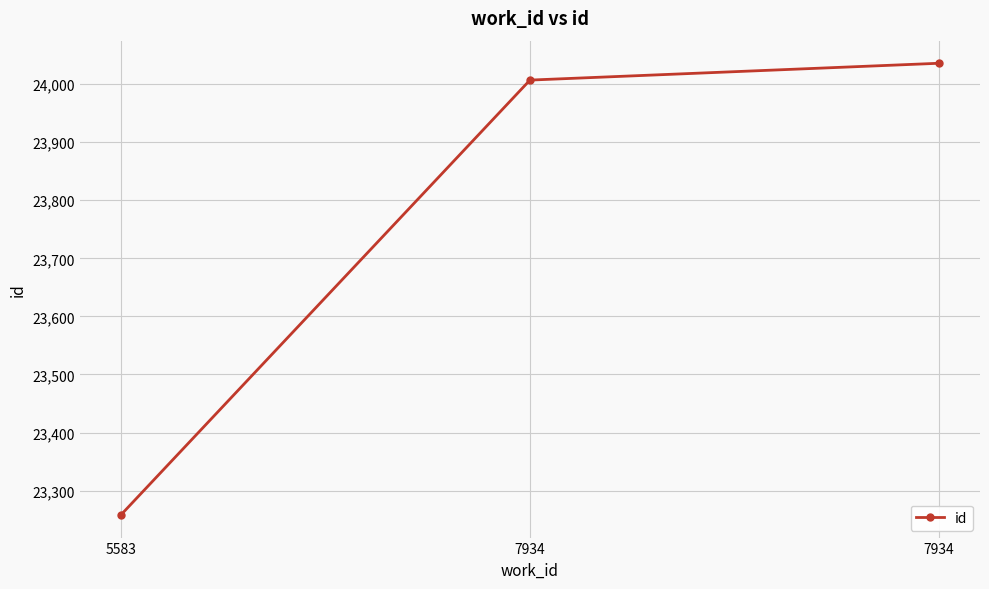

How many data points does each series have?

3